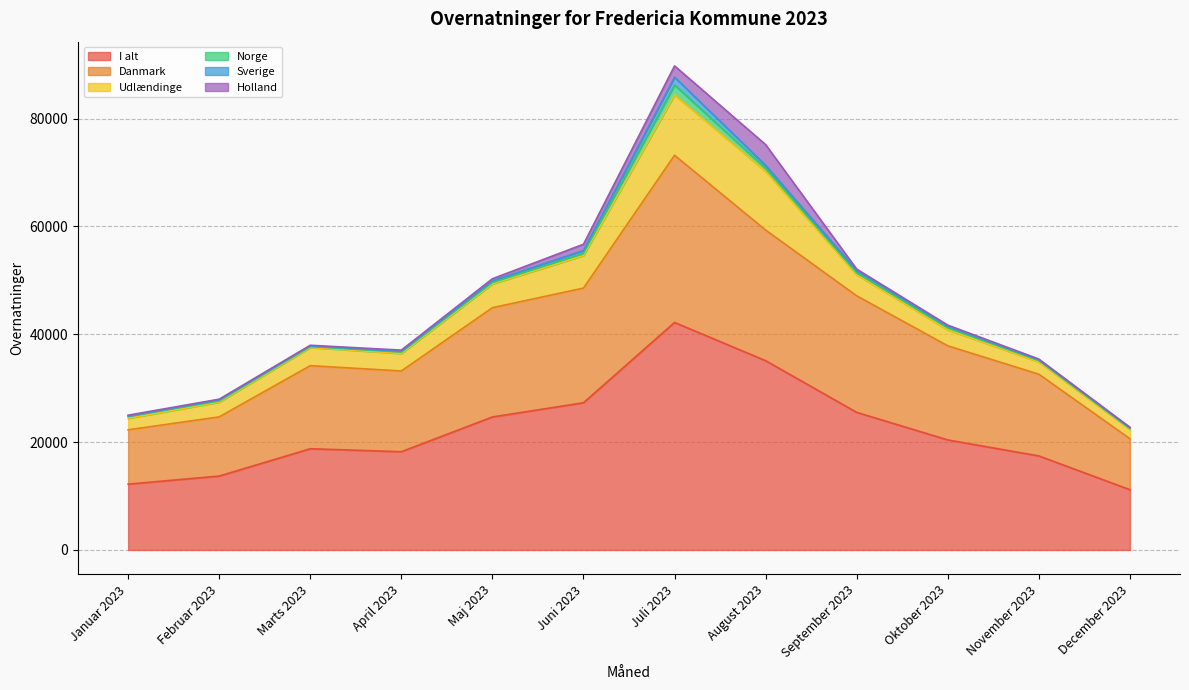

Does the chart display data point markers on the line(s)?

No